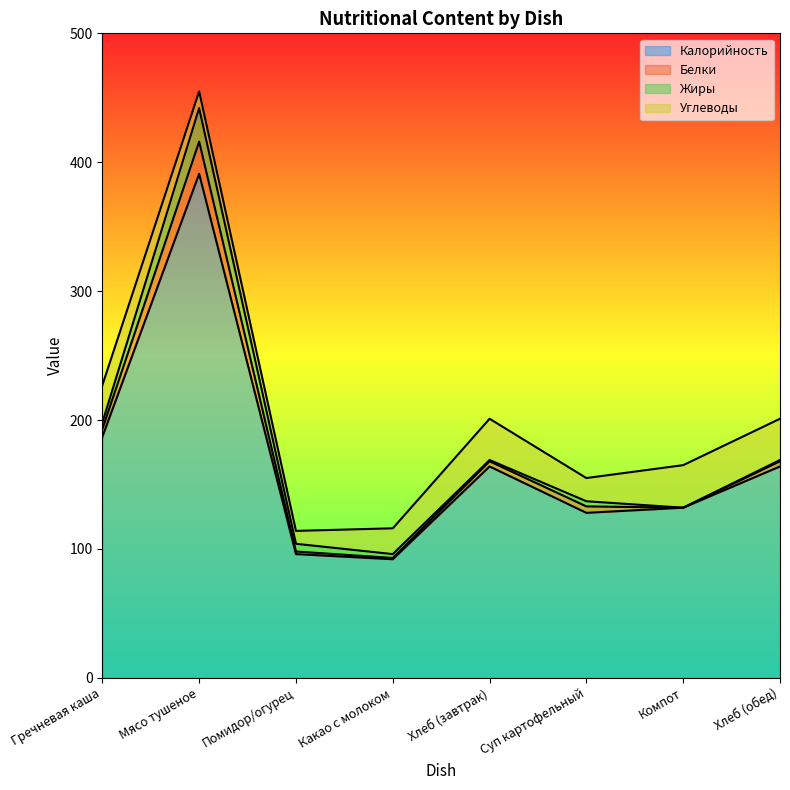

True or false: Калорийность and Белки intersect in this chart.

False